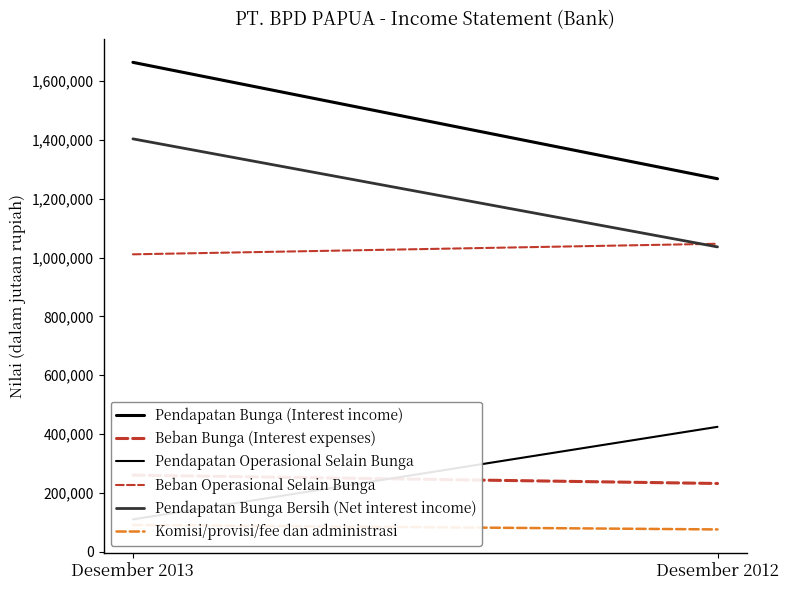

Reading left to right, what are all the values shown in this chart?

Pendapatan Bunga (Interest income): 1664235	1268358
Beban Bunga (Interest expenses): 260236	231820
Pendapatan Operasional Selain Bunga: 109710	424518
Beban Operasional Selain Bunga: 1011292	1047209
Pendapatan Bunga Bersih (Net interest income): 1403999	1036538
Komisi/provisi/fee dan administrasi: 90686	75573